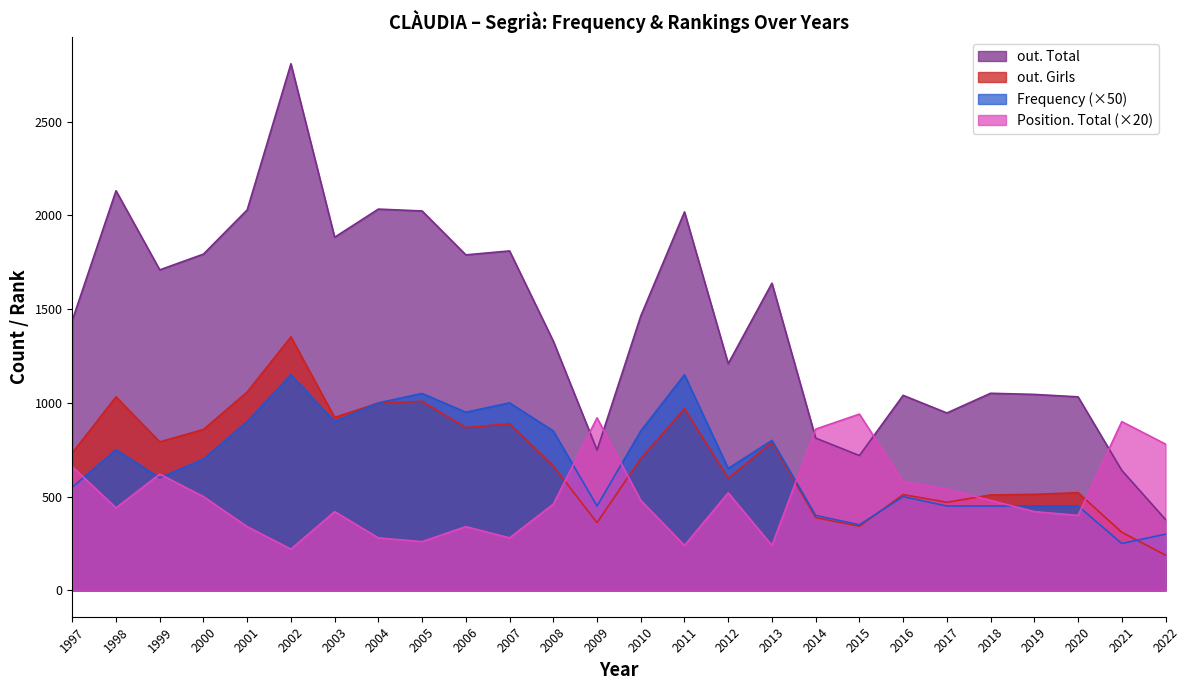

How many lines are shown in the chart?

4